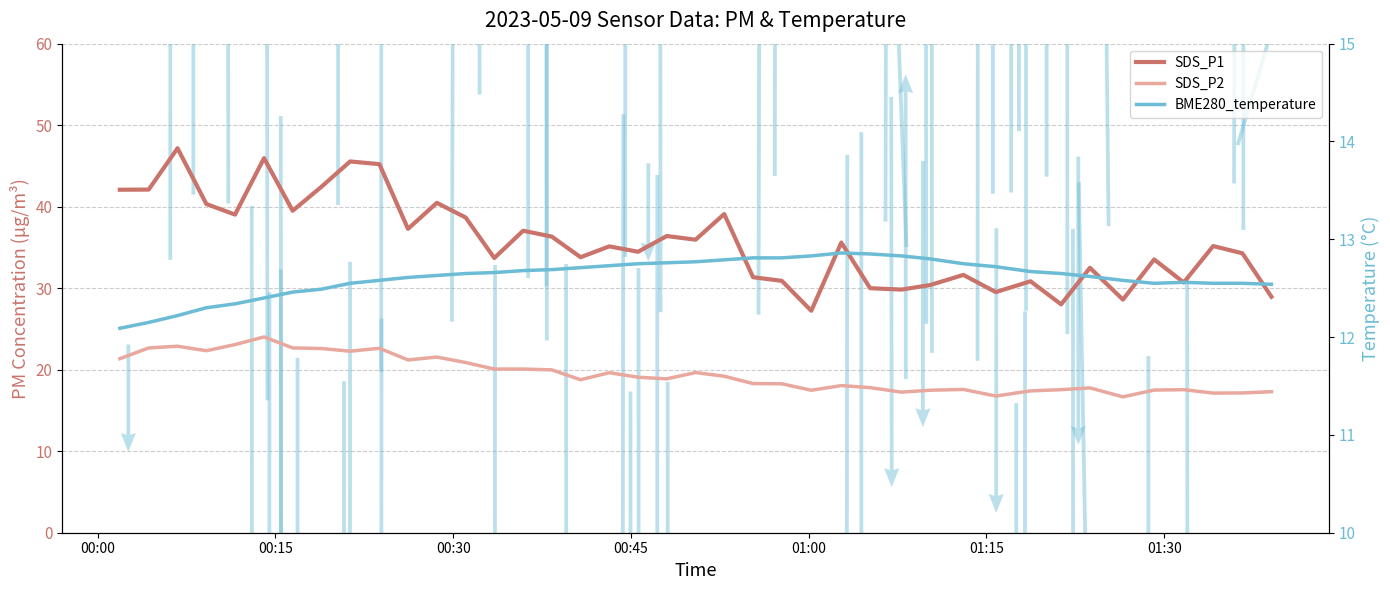

What are all the series names shown in the legend?

SDS_P1, SDS_P2, BME280_temperature